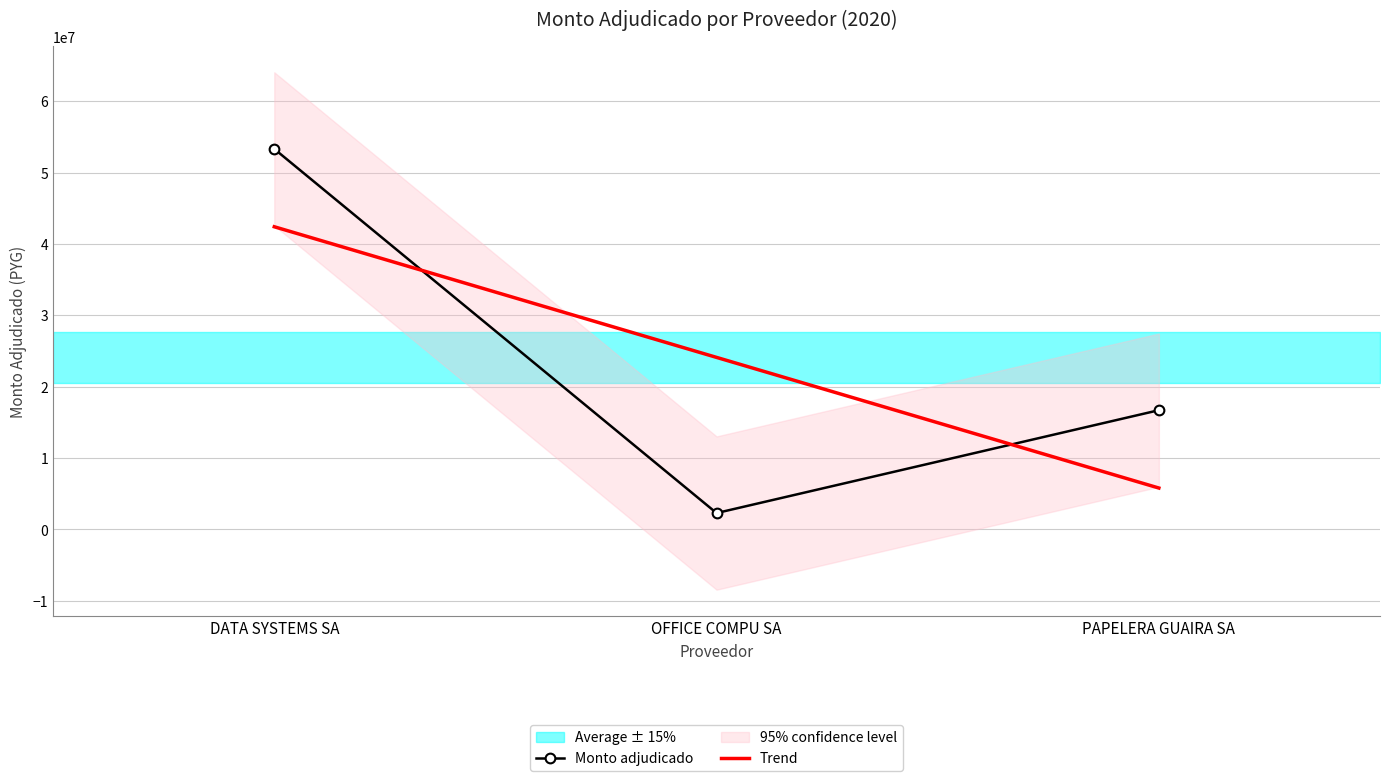

The value of Trend at OFFICE COMPU SA is 35059141.1. True or false?

False